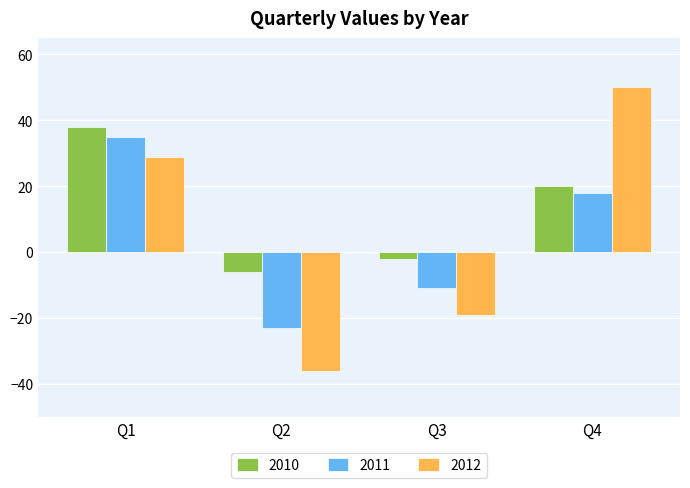

What is the difference between the second highest and minimum values in the 2011 series?

41